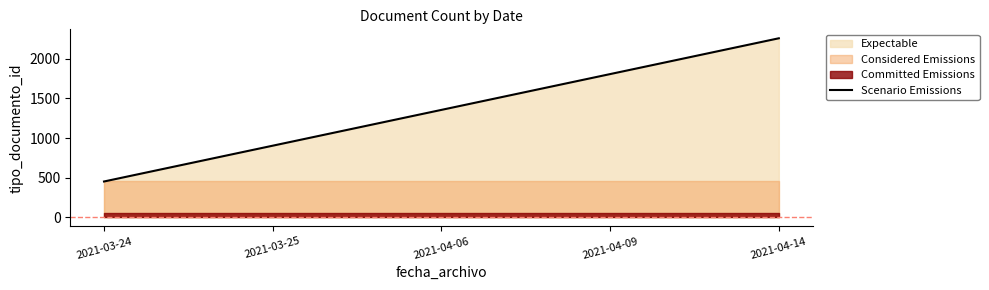

Rank the categories by value from highest to lowest.

2021-04-14, 2021-04-09, 2021-04-06, 2021-03-25, 2021-03-24